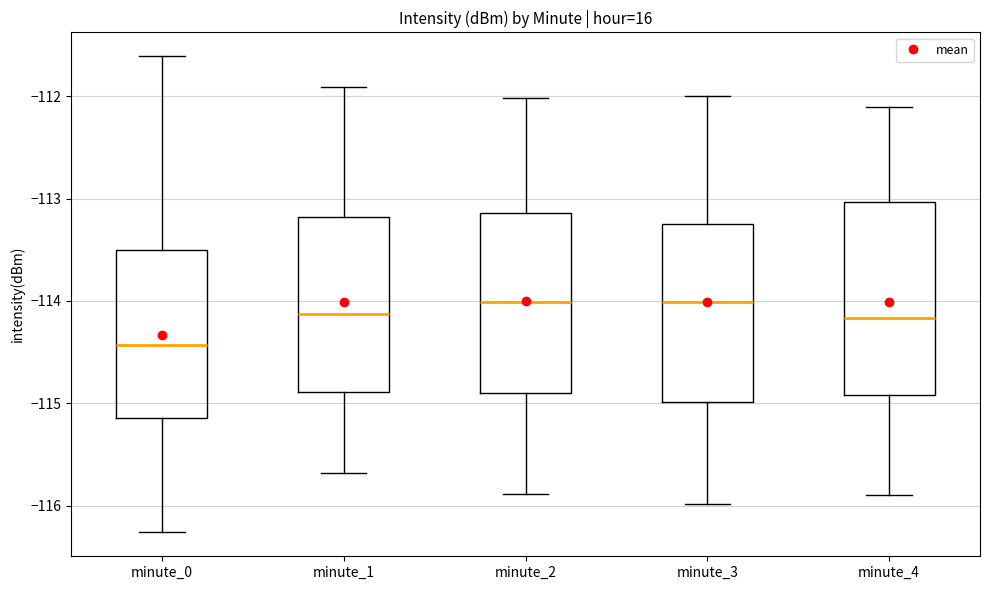

Reading left to right, transcribe this box plot: for each box, give where its median line is, the range the box spans, and where its two whiskers end, as read against the y-axis. The values are not printed on the chart, so give them approximately, as read against the axis.

minute_0: median -114.4, box -115.1 to -113.5, whiskers -116.3 to -111.6
minute_1: median -114.1, box -114.9 to -113.2, whiskers -115.7 to -111.9
minute_2: median -114.0, box -114.9 to -113.1, whiskers -115.9 to -112.0
minute_3: median -114.0, box -115.0 to -113.2, whiskers -116.0 to -112.0
minute_4: median -114.2, box -114.9 to -113.0, whiskers -115.9 to -112.1